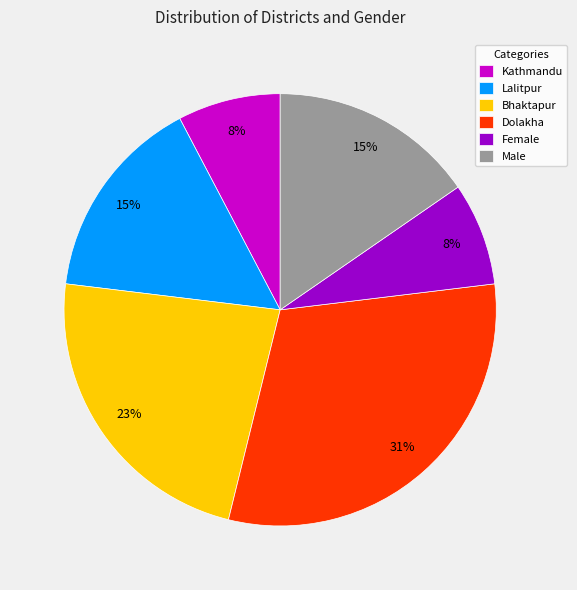

Approximately how many times larger is the value at Kathmandu compared to Lalitpur?

0.5